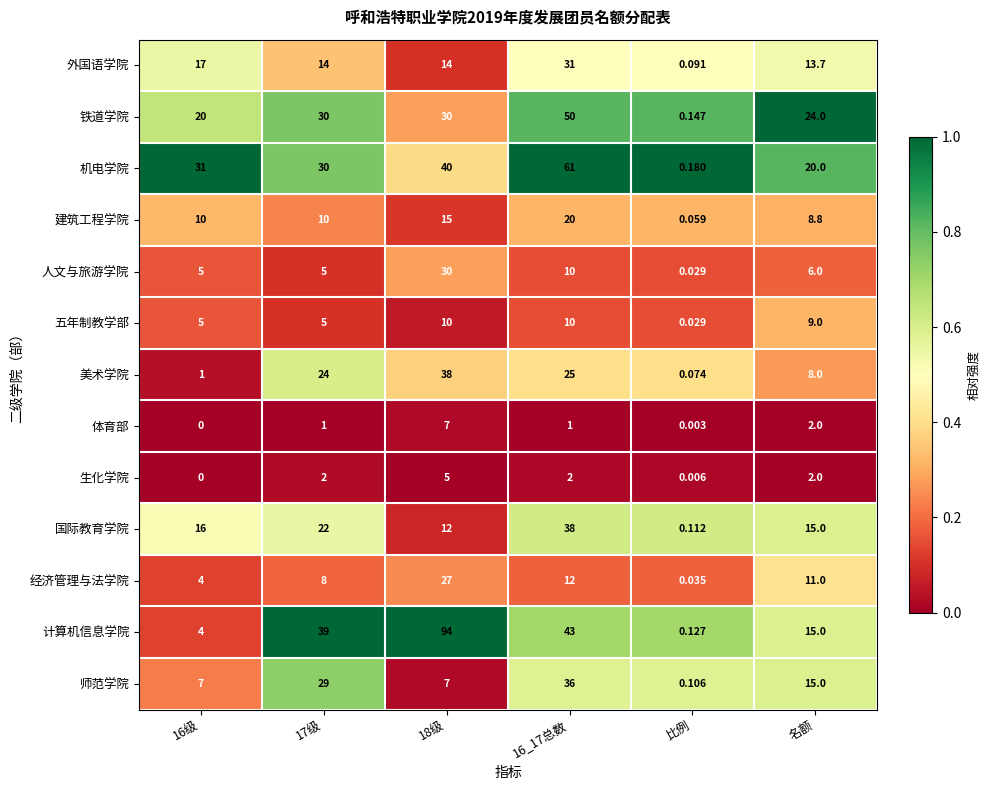

Which series has the widest spread of values?

计算机信息学院